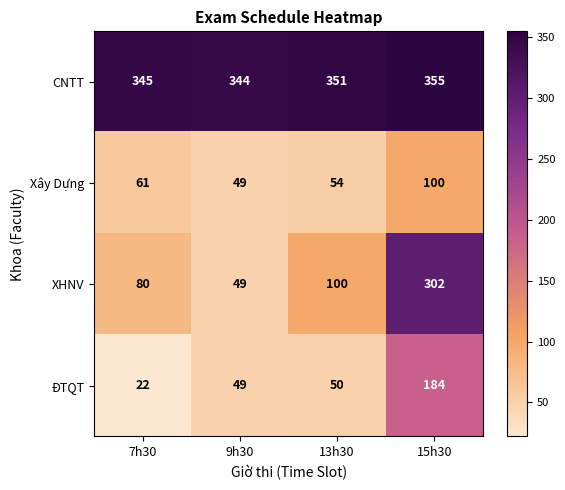

What is the total value across all series at 15h30?

941